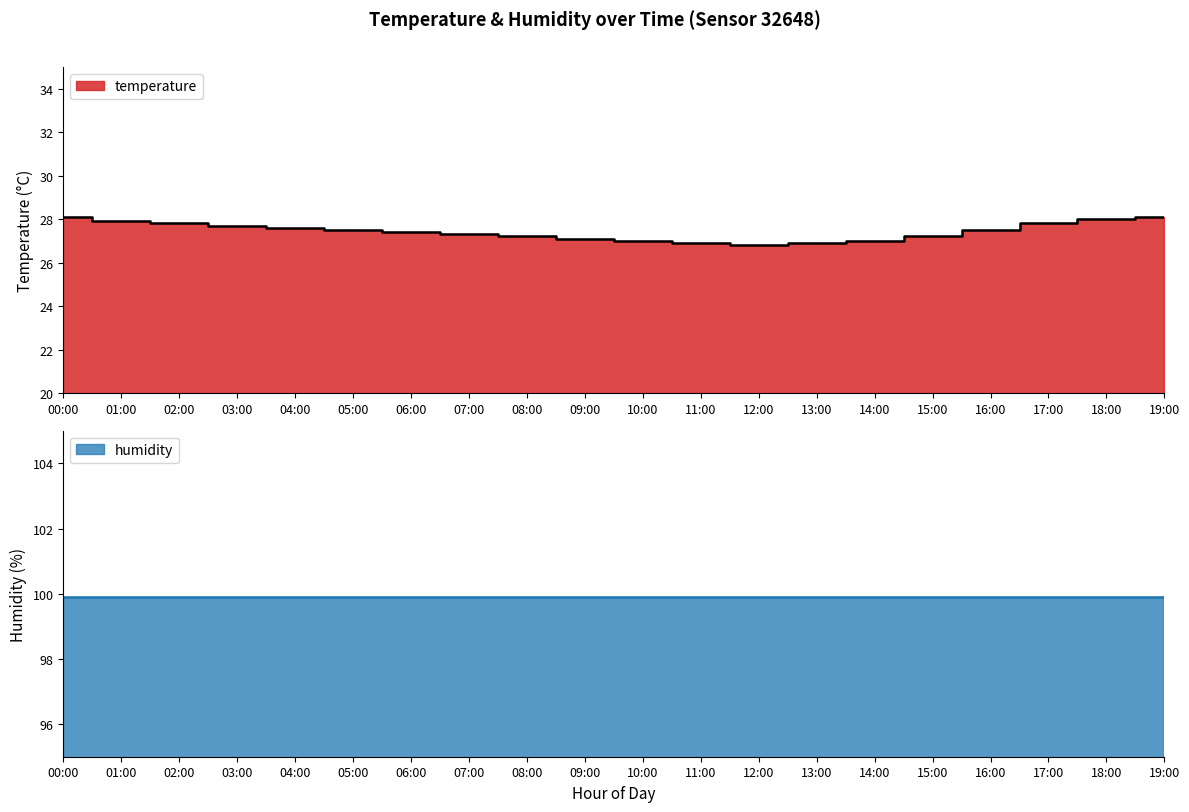

How many data points does each series have?

20